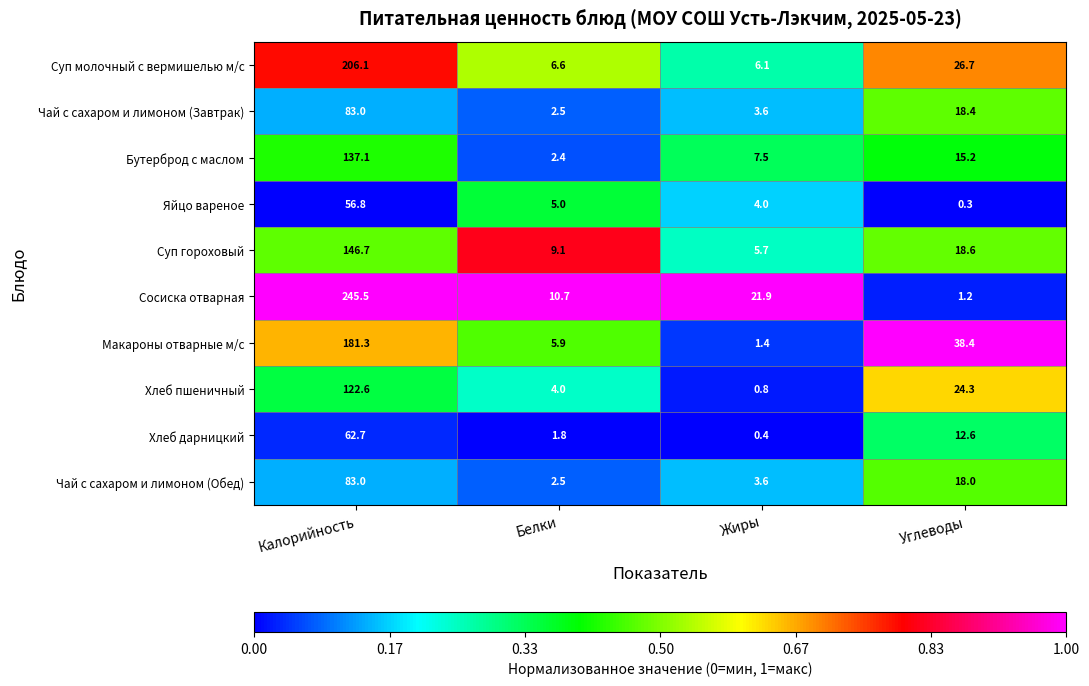

What is the approximate value of Суп гороховый at Белки?

9.1